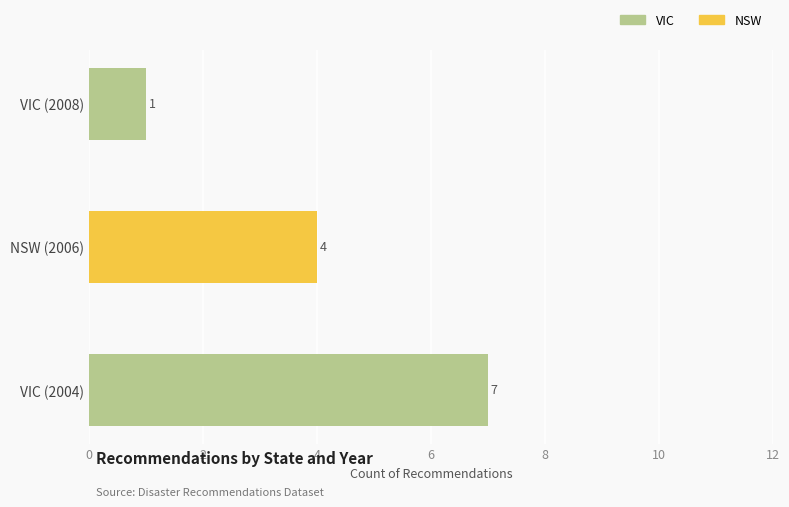

What is the spread (max minus min) of values at NSW (2006)?

4